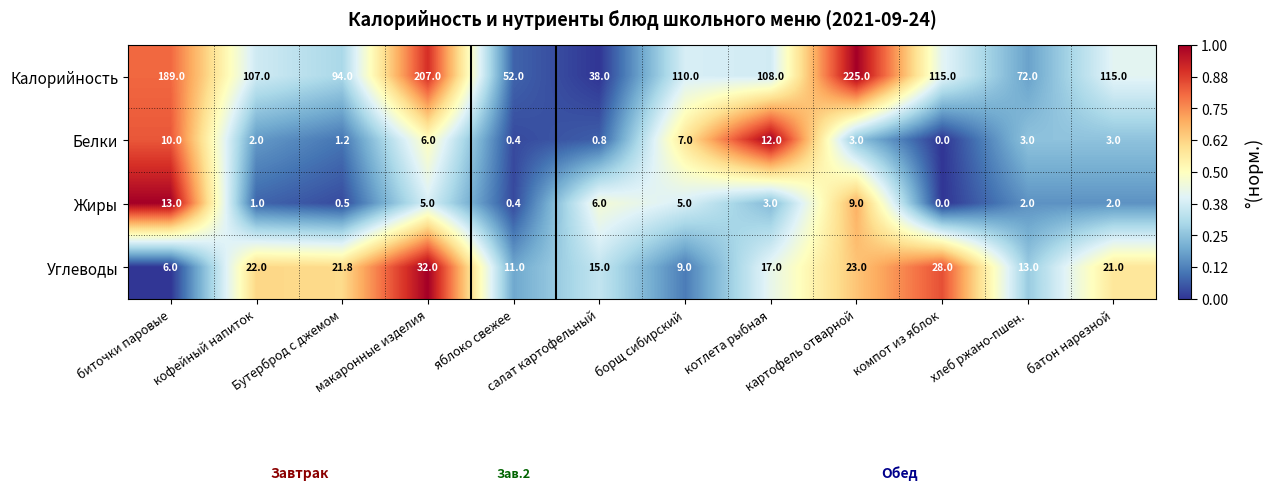

Between борщ сибирский and компот из яблок, which series saw the biggest shift?

Углеводы